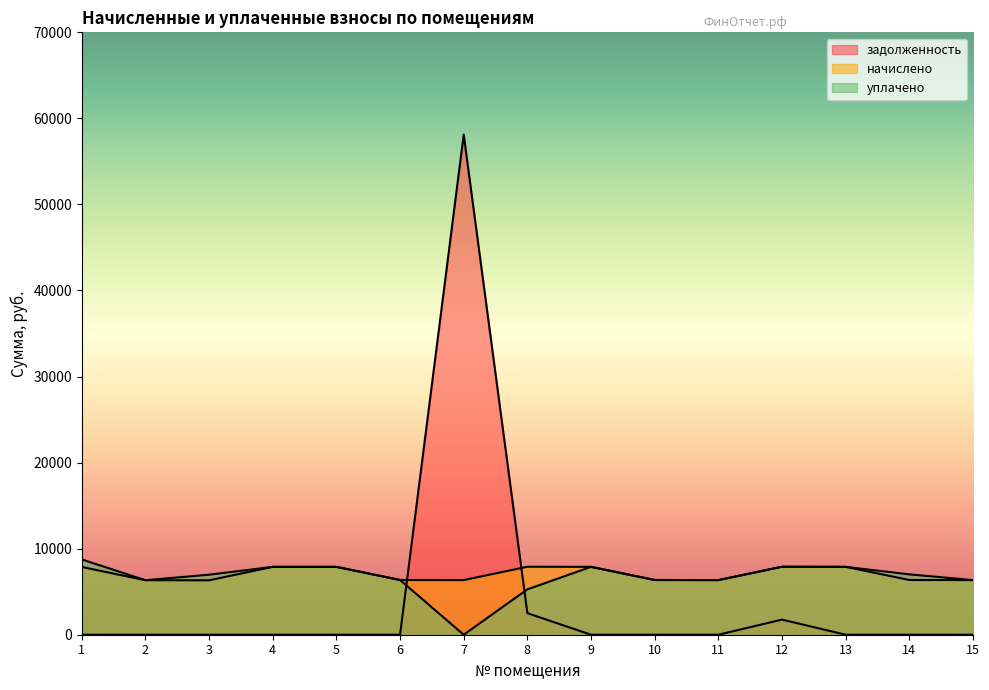

How many times do начислено and задолженность cross each other?

2